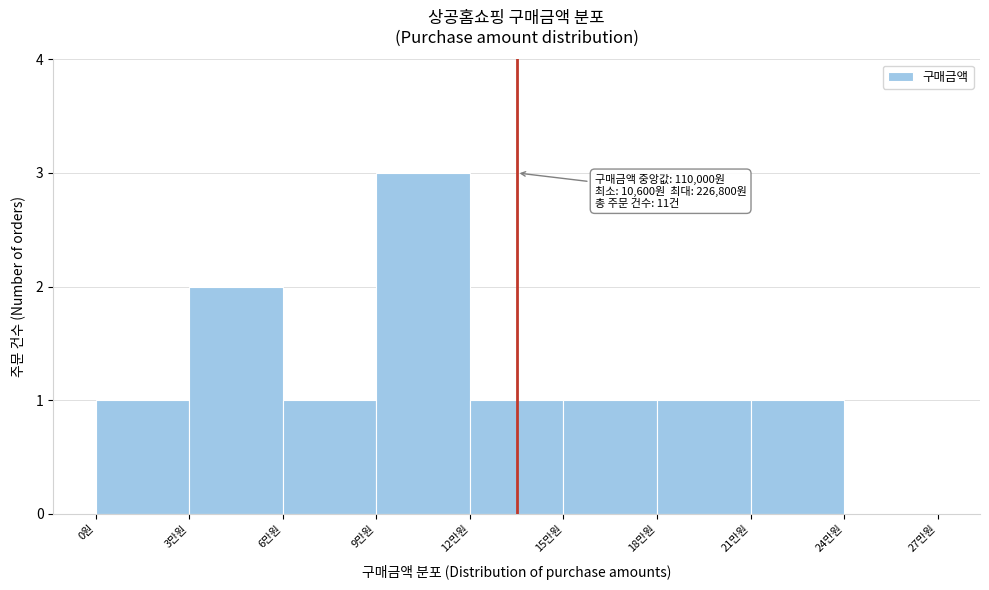

Reading left to right, transcribe all the data shown in this chart.

0원=1	3만원=2	6만원=1	9만원=3	12만원=1	15만원=1	18만원=1	21만원=1	24만원=0